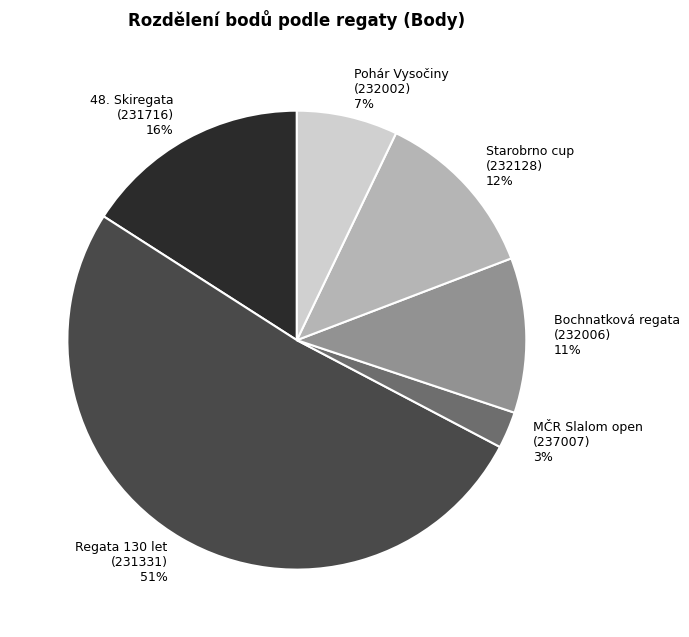

Is there a majority slice in this chart?

Yes